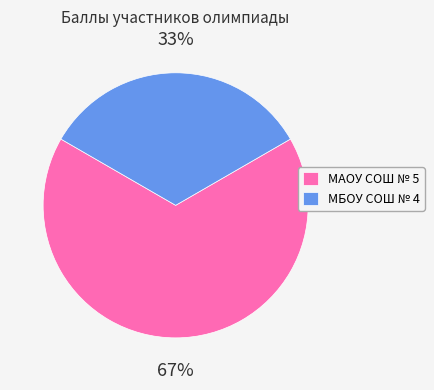

Which category has the smallest portion of the pie?

МБОУ СОШ № 4